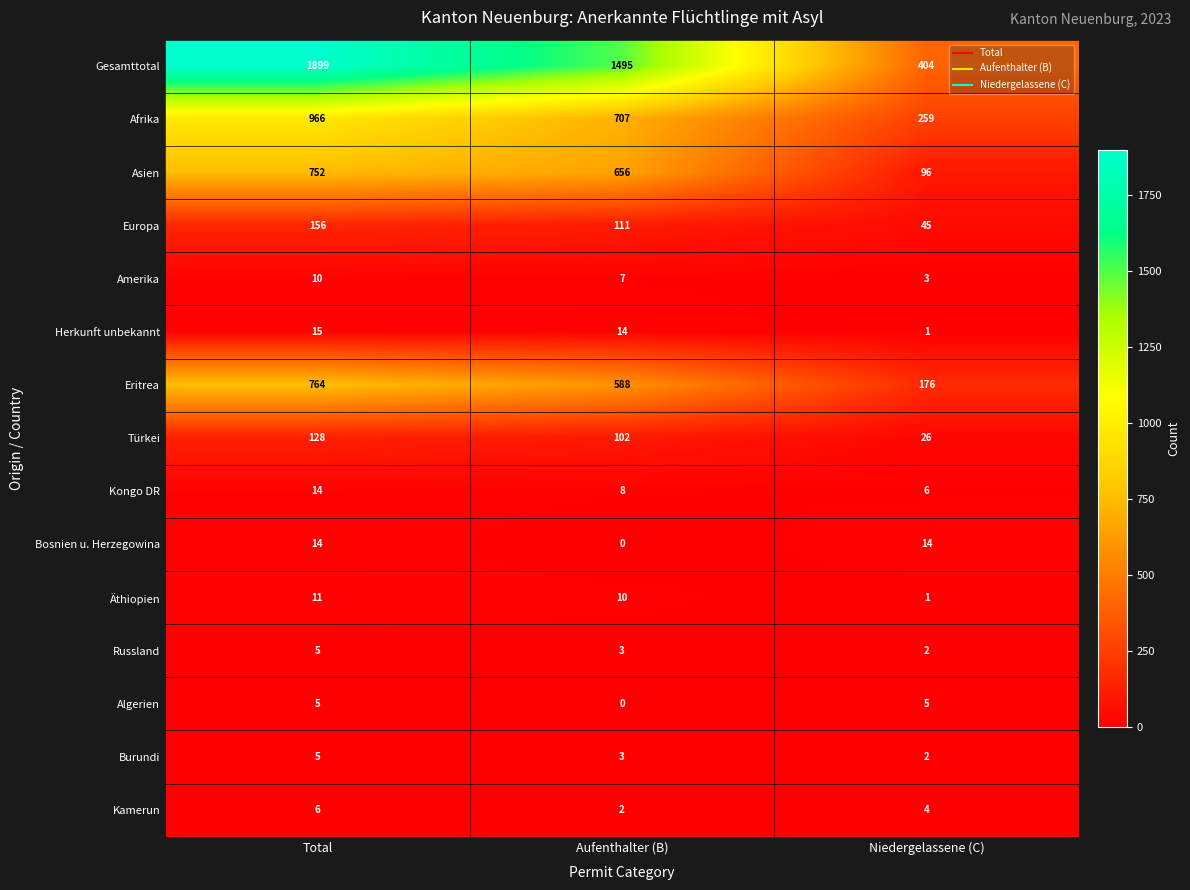

Is it true that Europa equals 111 at Aufenthalter (B)?

True